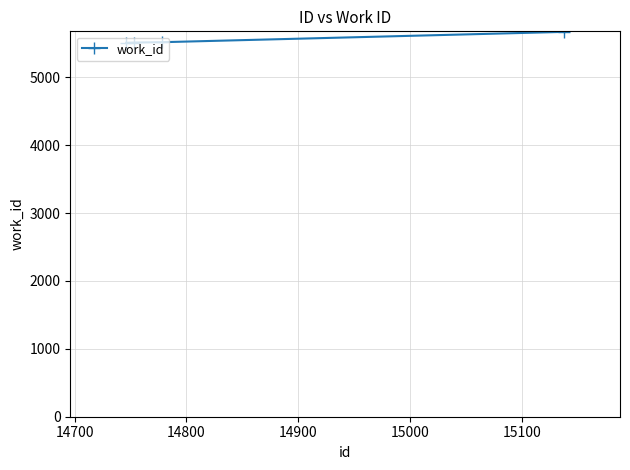

What is the minimum value shown in the chart?

5509